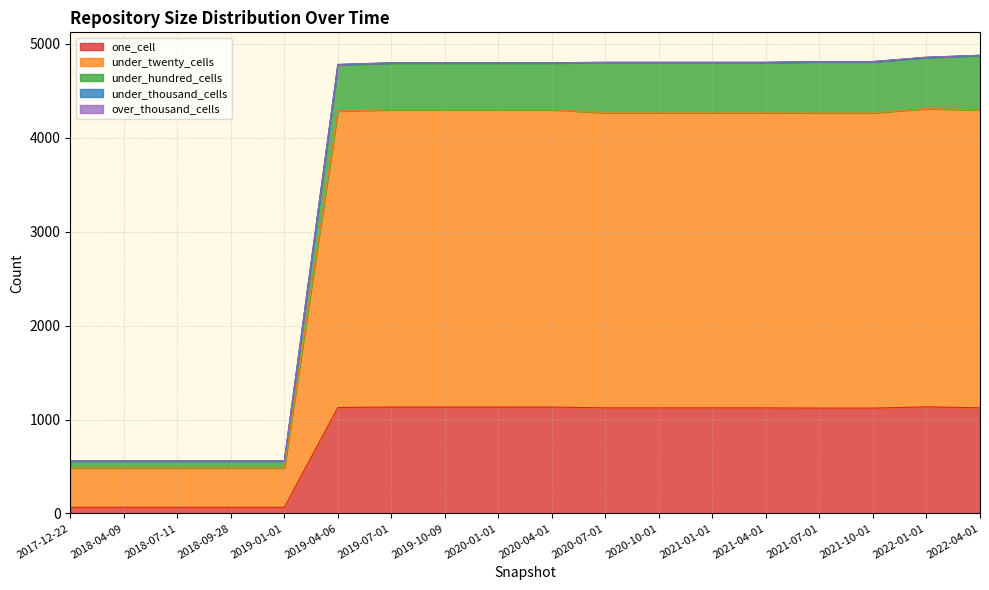

Does the chart have visible grid lines?

Yes